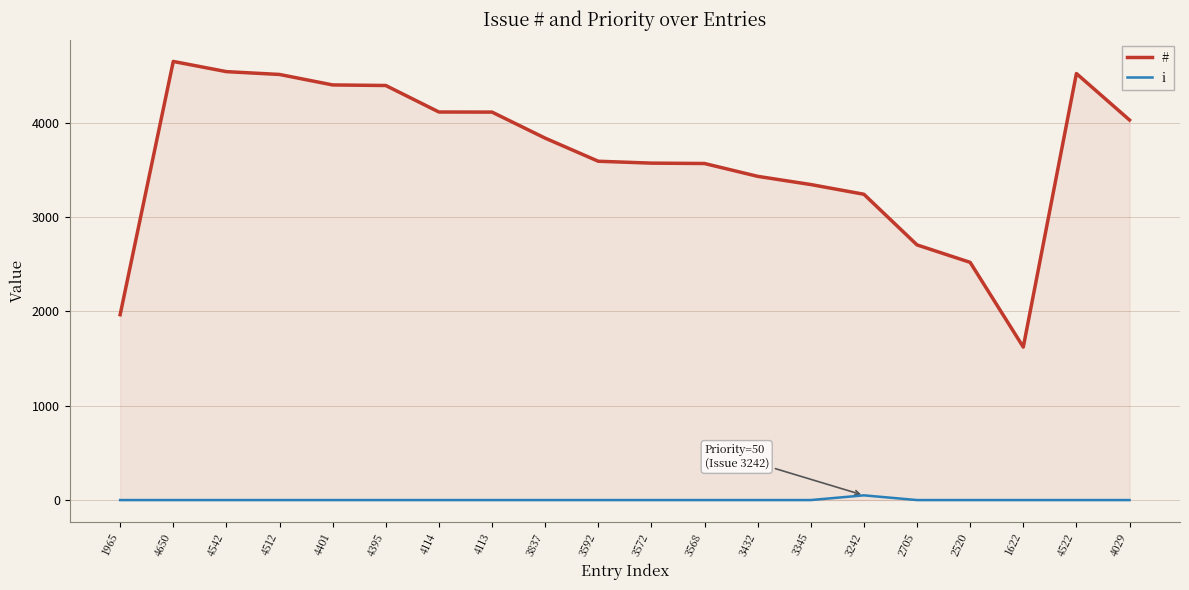

What is the sum of all i values?

50